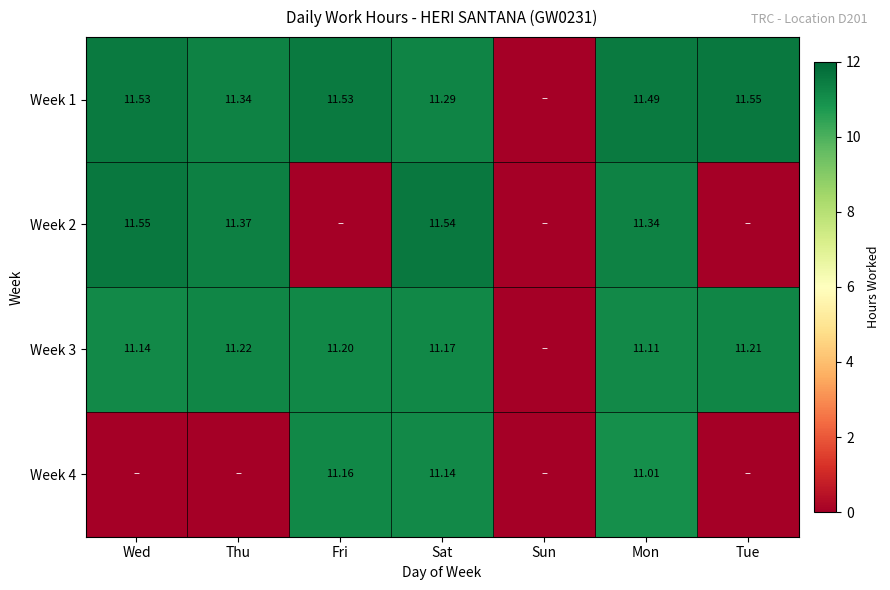

Which series has the largest range (max minus min)?

Week 1